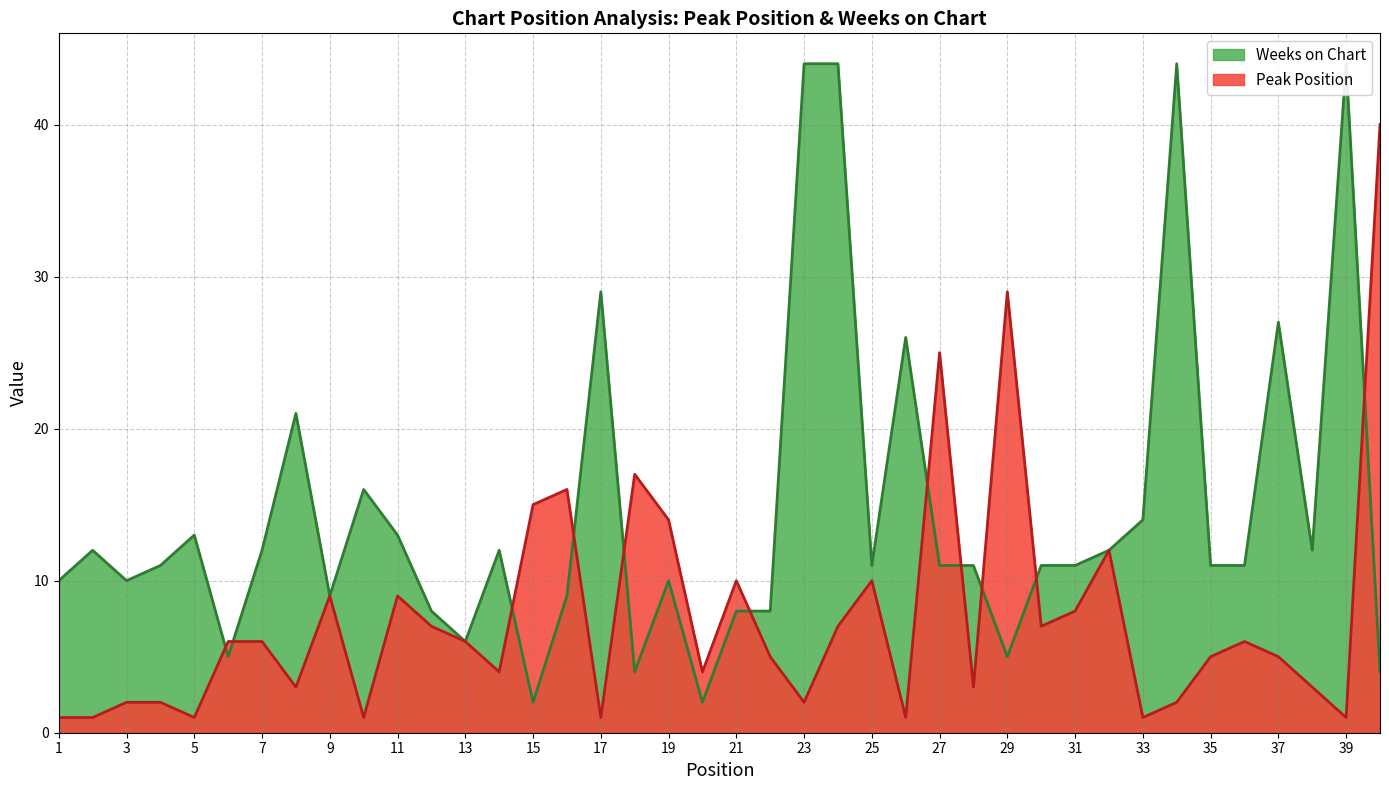

True or false: Weeks on Chart and Peak Position intersect in this chart.

True